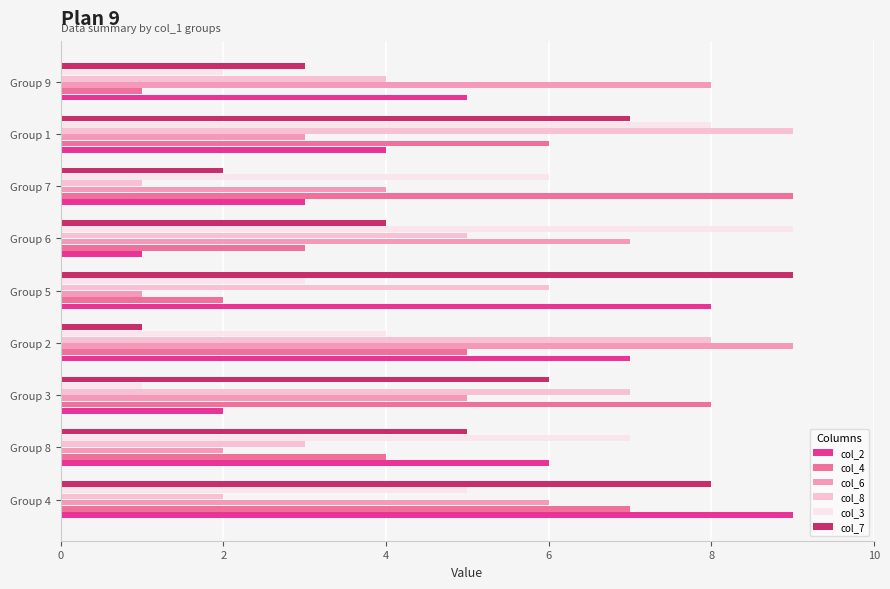

Which category has the lowest value in the col_6 series?

Group 5